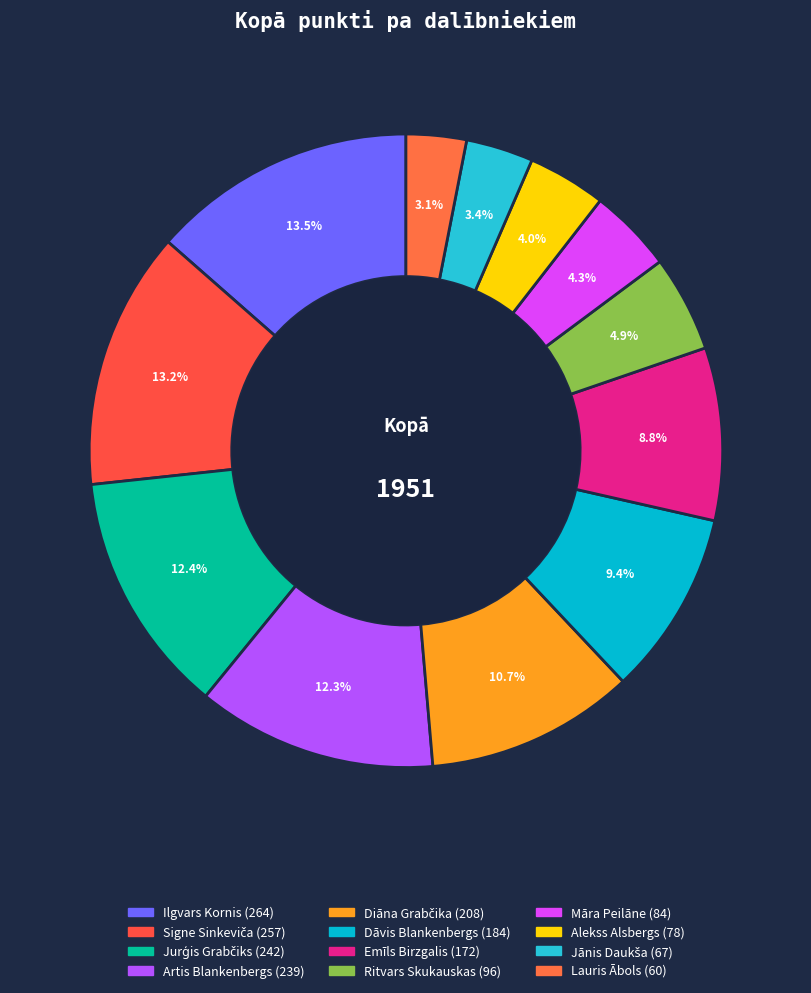

Which category has the smallest portion of the pie?

Lauris Ābols